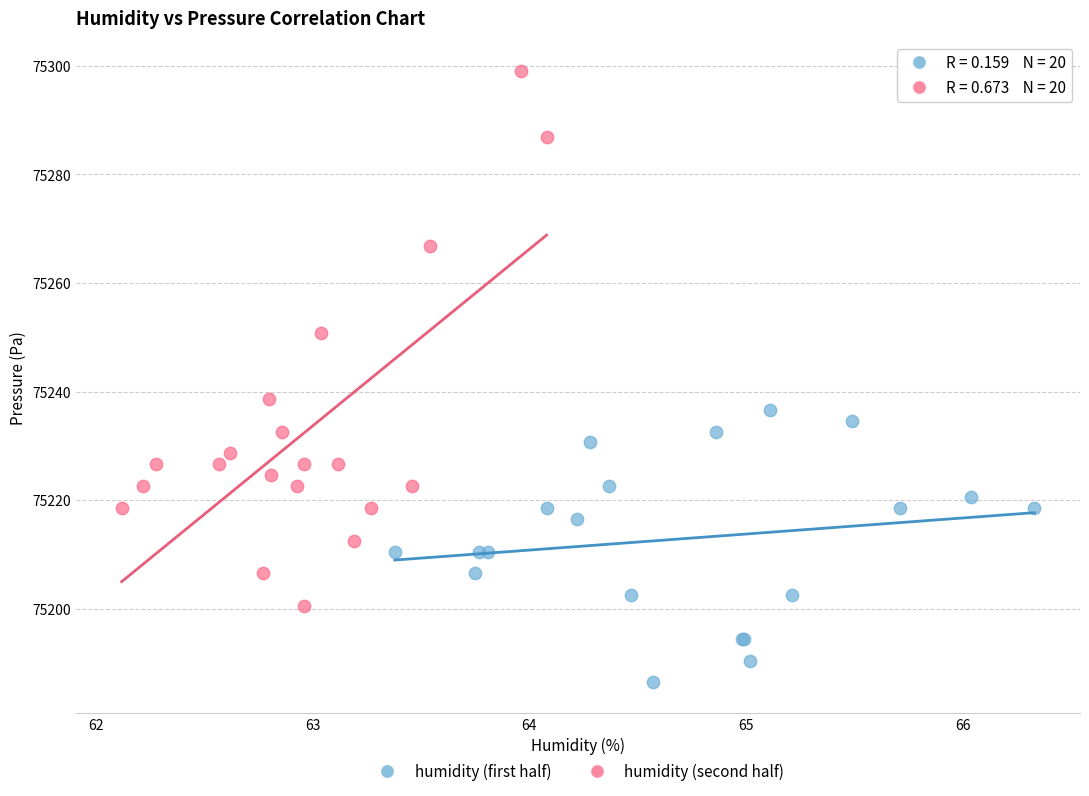

Which series contains the lowest Y value?

humidity (first half)